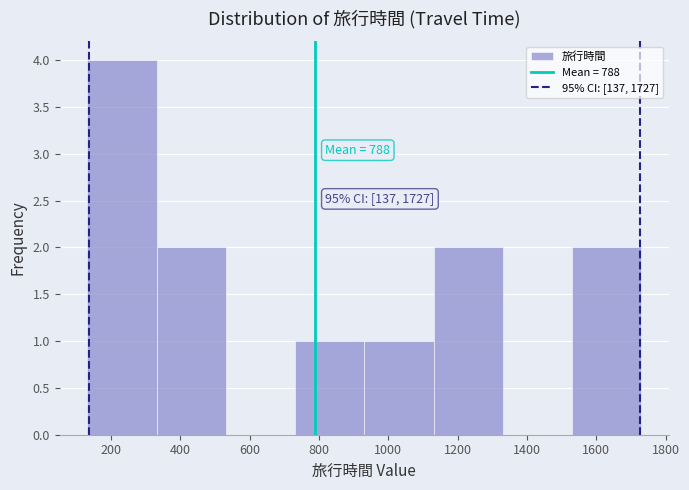

Which range on the x-axis has the tallest bar?

140 to 340